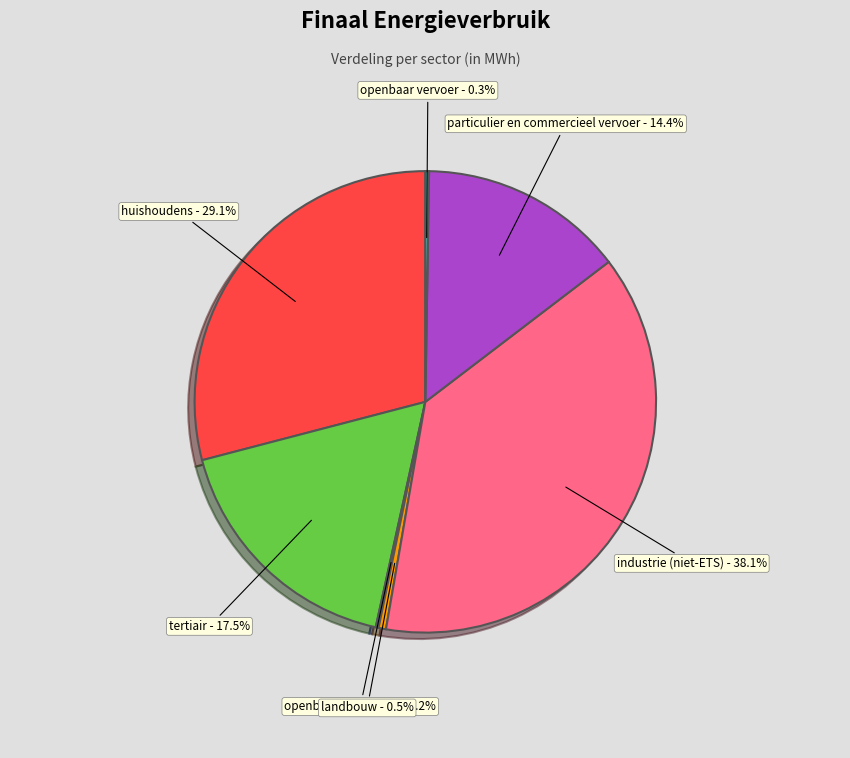

Which has a higher value, huishoudens or particulier en commercieel vervoer?

huishoudens